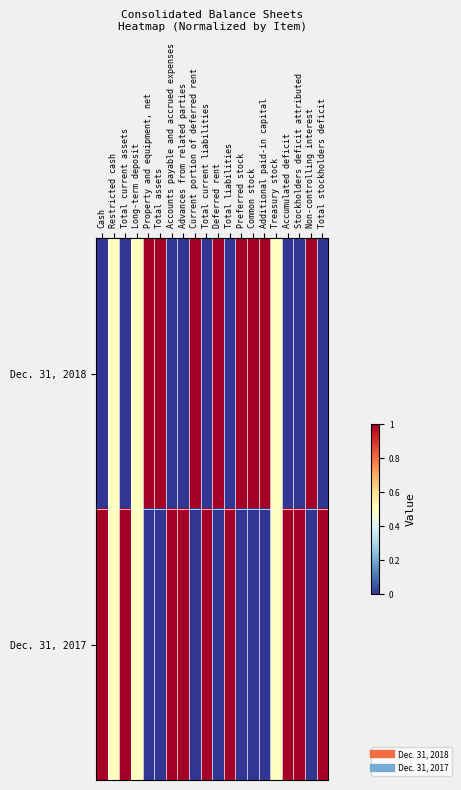

At Total current assets, list the series in order from smallest to largest.

Dec. 31, 2018, Dec. 31, 2017